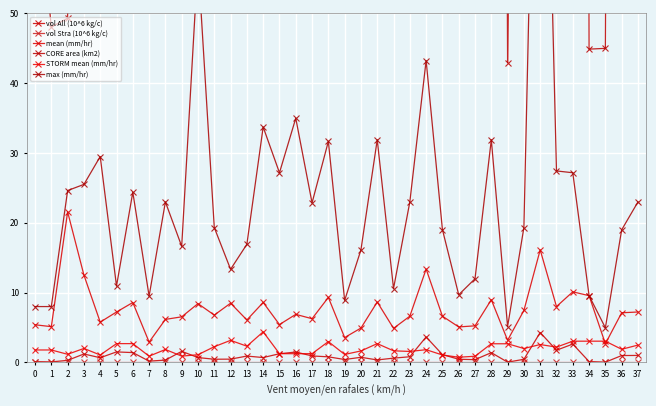

How many distinct data groups are displayed?

6